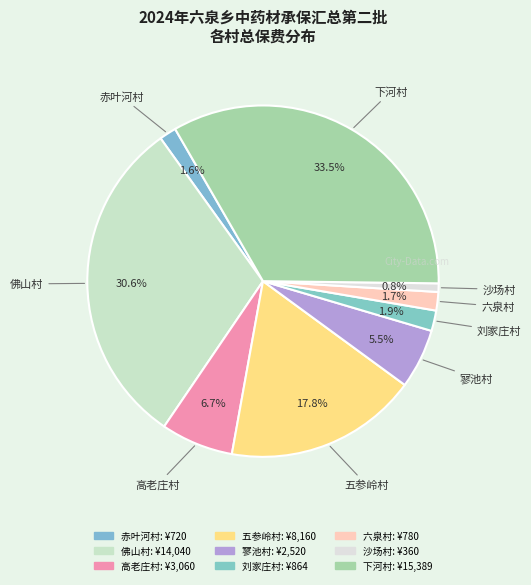

Does 高老庄村 represent more than half of the total?

No